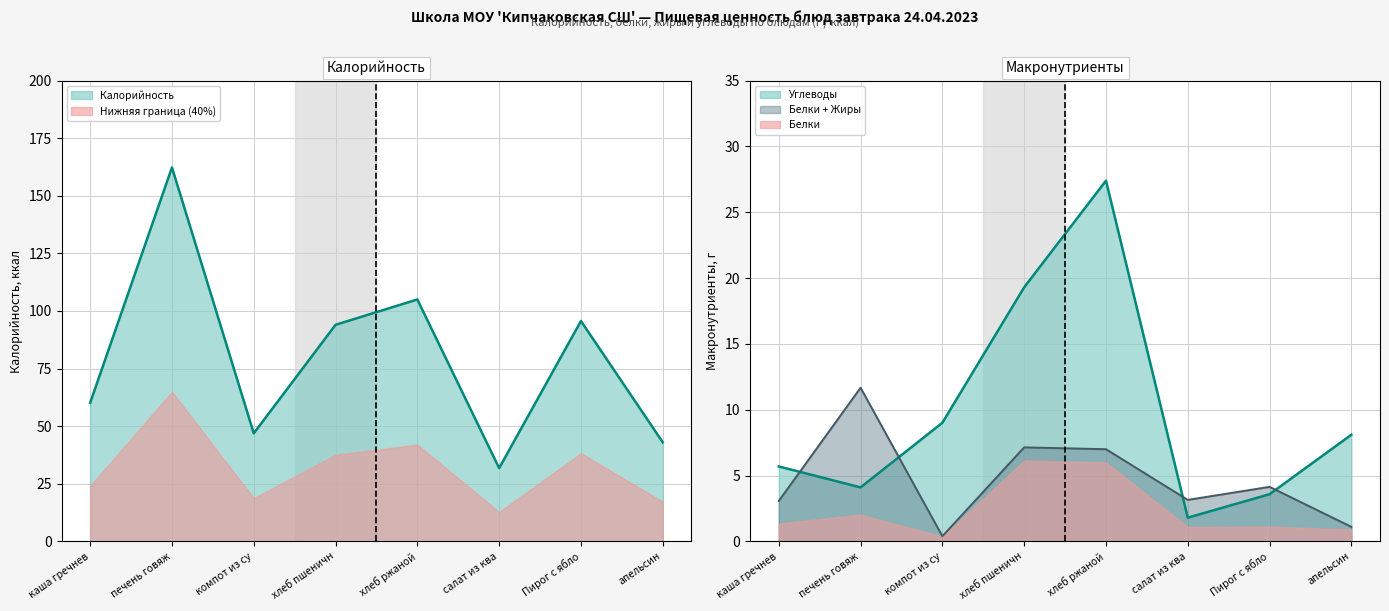

Between хлеб ржаной and Пирог с ябло, which is larger?

хлеб ржаной